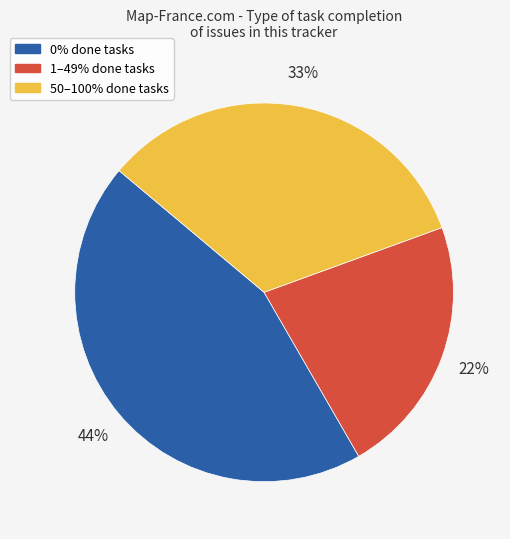

Do 1–49% done tasks and 50–100% done tasks together represent more than half of the pie?

Yes